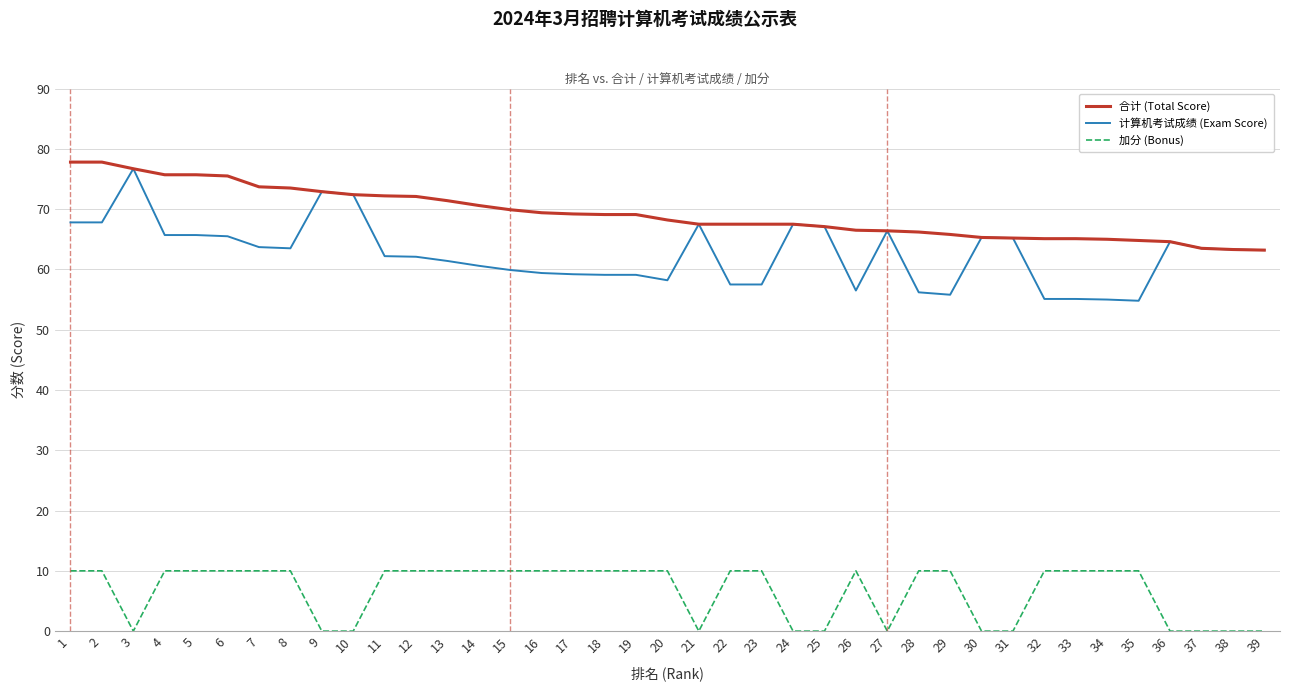

At 11, list the series in order from largest to smallest.

合计 (Total Score), 计算机考试成绩 (Exam Score), 加分 (Bonus)